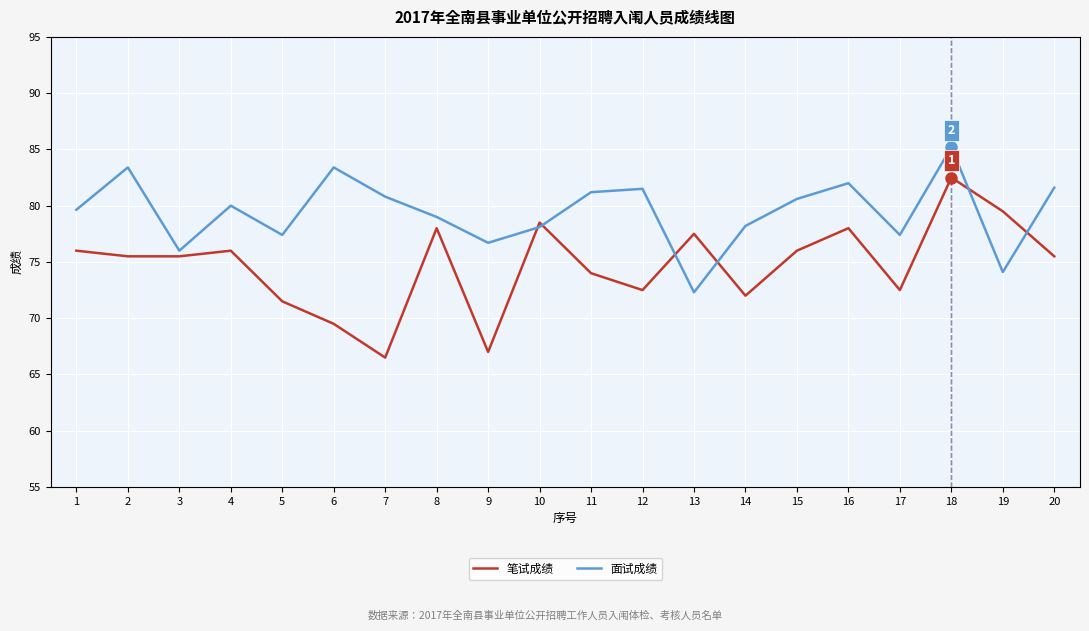

Between which two adjacent categories do 面试成绩 and 笔试成绩 first intersect?

9 and 10